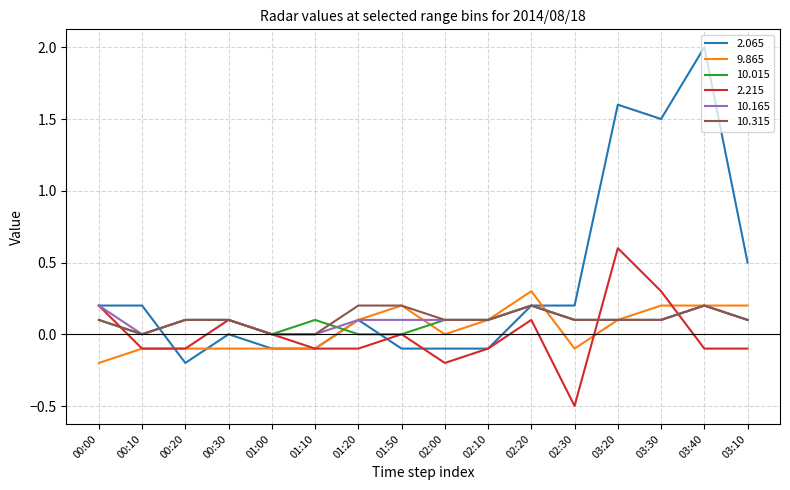

What position from the left is 03:20?

13